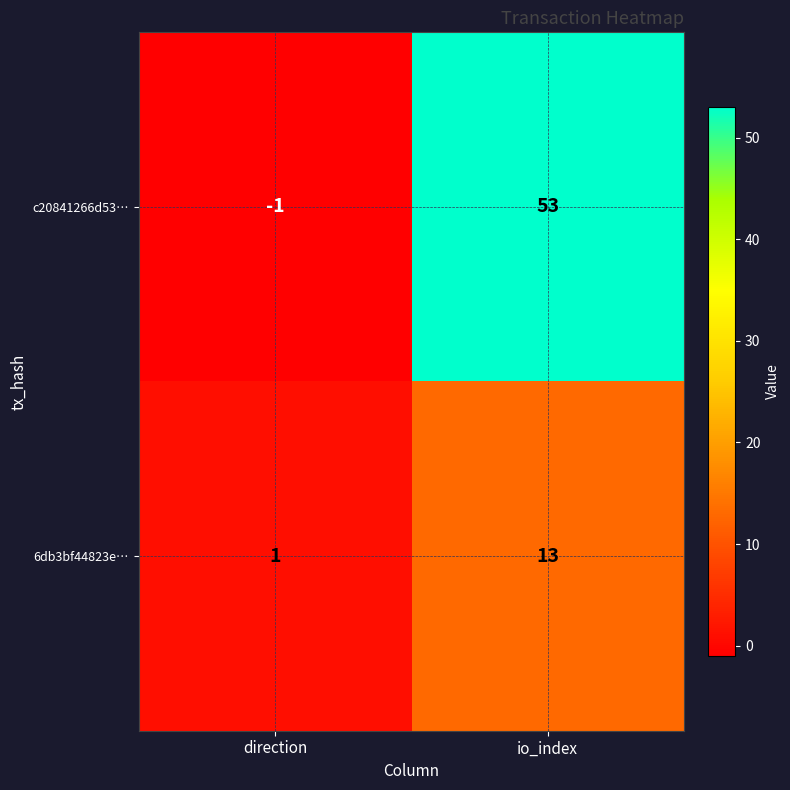

Which label corresponds to the largest value in the chart?

io_index